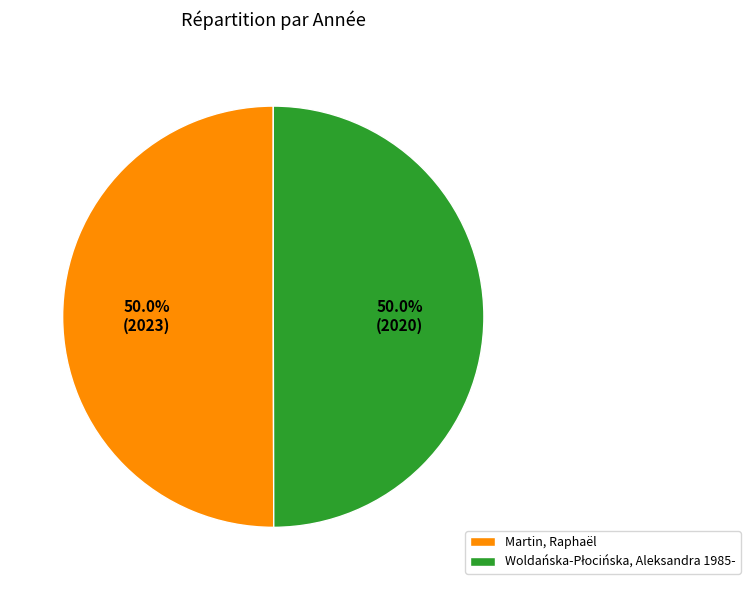

What is the change in value from Martin, Raphaël to Woldańska-Płocińska, Aleksandra 1985-?

-3